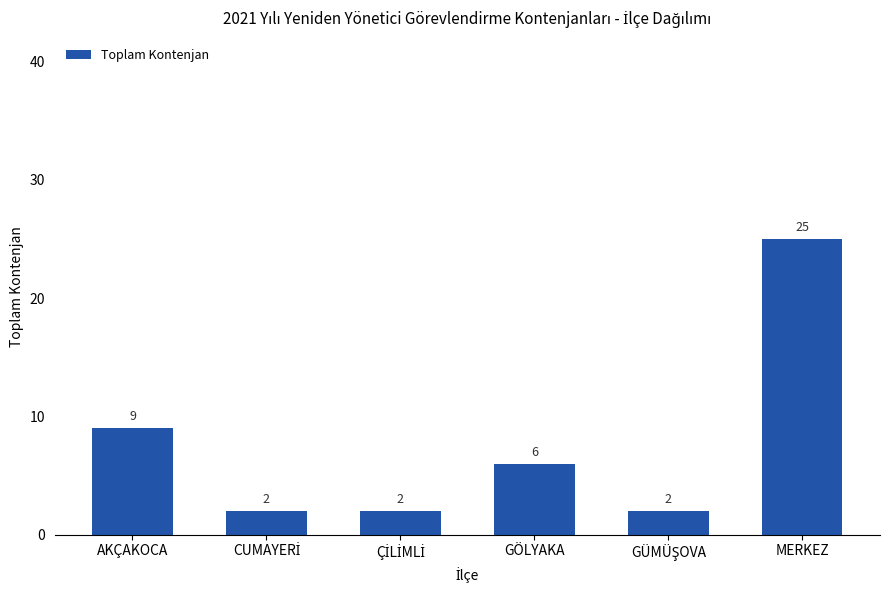

What is the value of the 5th bar from the left?

2